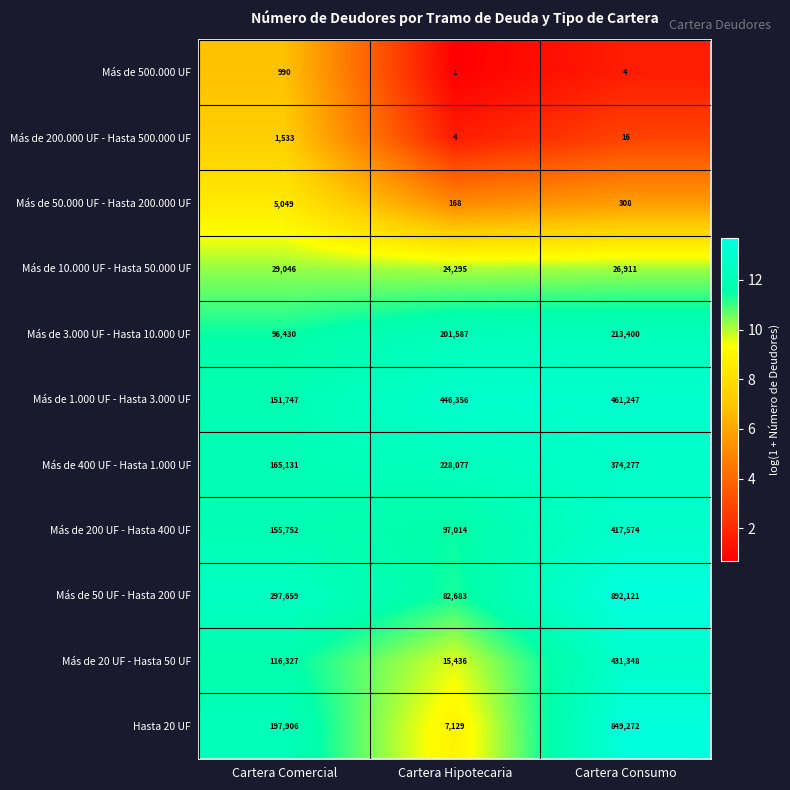

What is the difference between the maximum and minimum values in the Más de 3.000 UF - Hasta 10.000 UF series?

116970